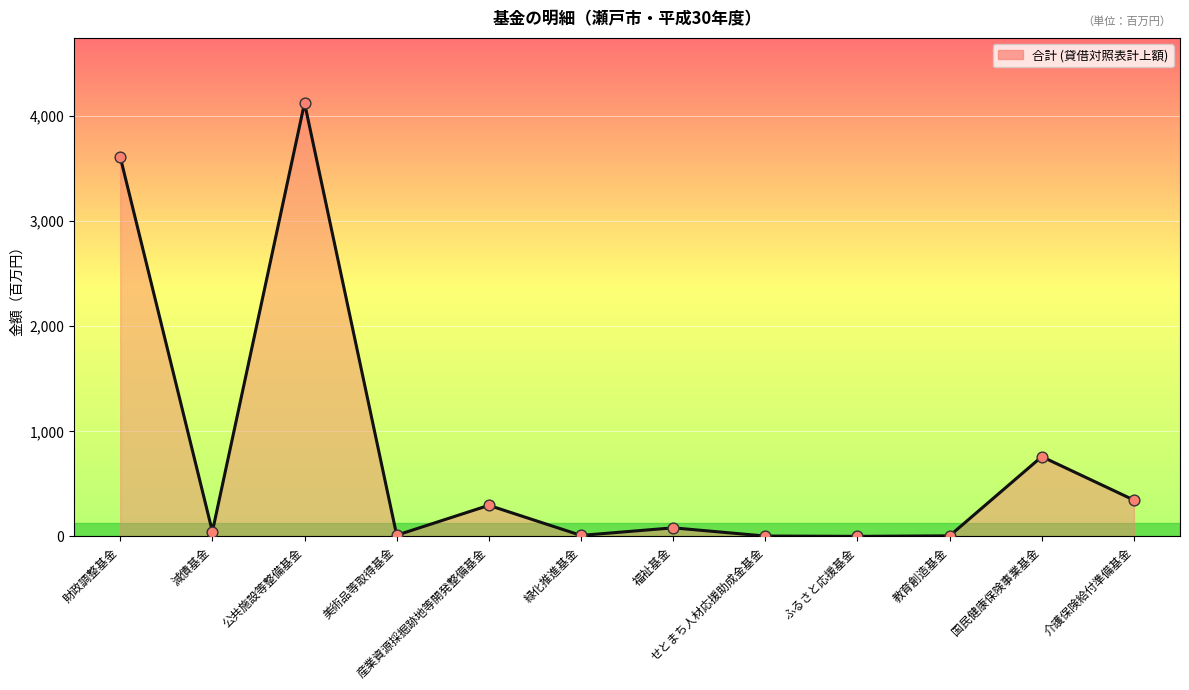

What is the change in value from 美術品等取得基金 to 福祉基金?

+70